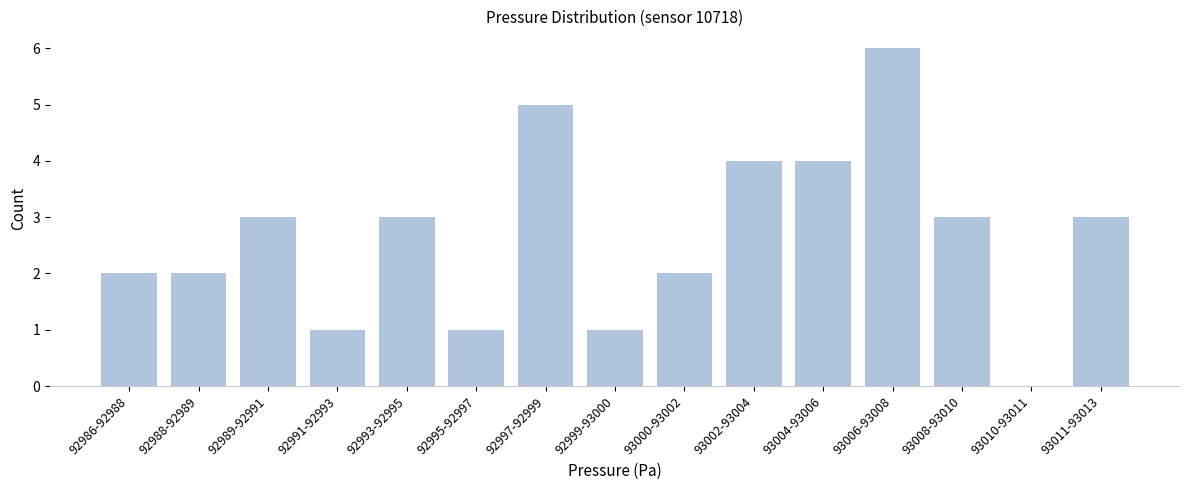

Reading left to right, transcribe all the data shown in this chart.

92986-92988=2	92988-92989=2	92989-92991=3	92991-92993=1	92993-92995=3	92995-92997=1	92997-92999=5	92999-93000=1	93000-93002=2	93002-93004=4	93004-93006=4	93006-93008=6	93008-93010=3	93010-93011=0	93011-93013=3